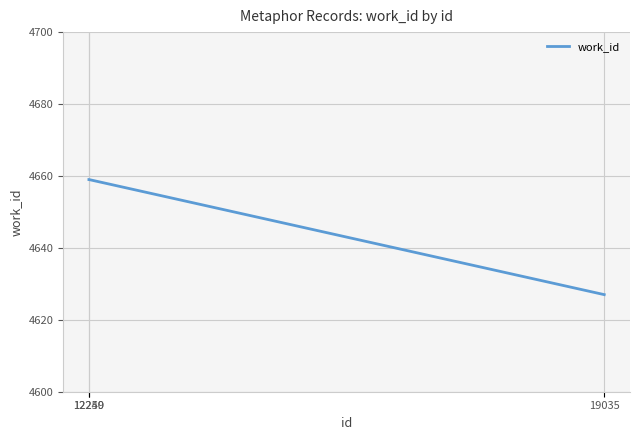

Reading left to right, list all the values displayed in this chart.

12249=4659	12250=4659	19035=4627